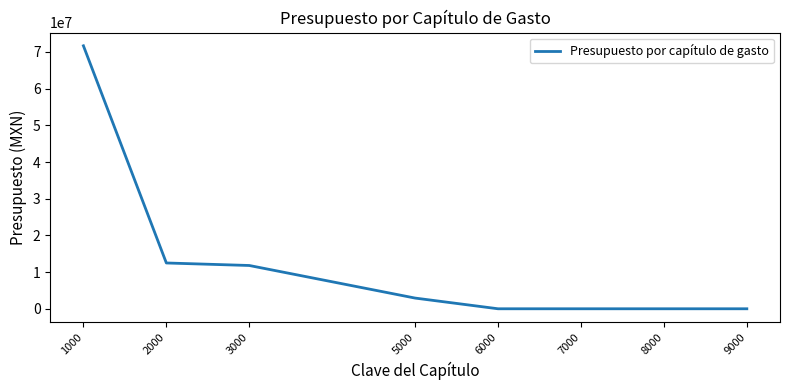

Is this an area chart (filled region under the line)?

No